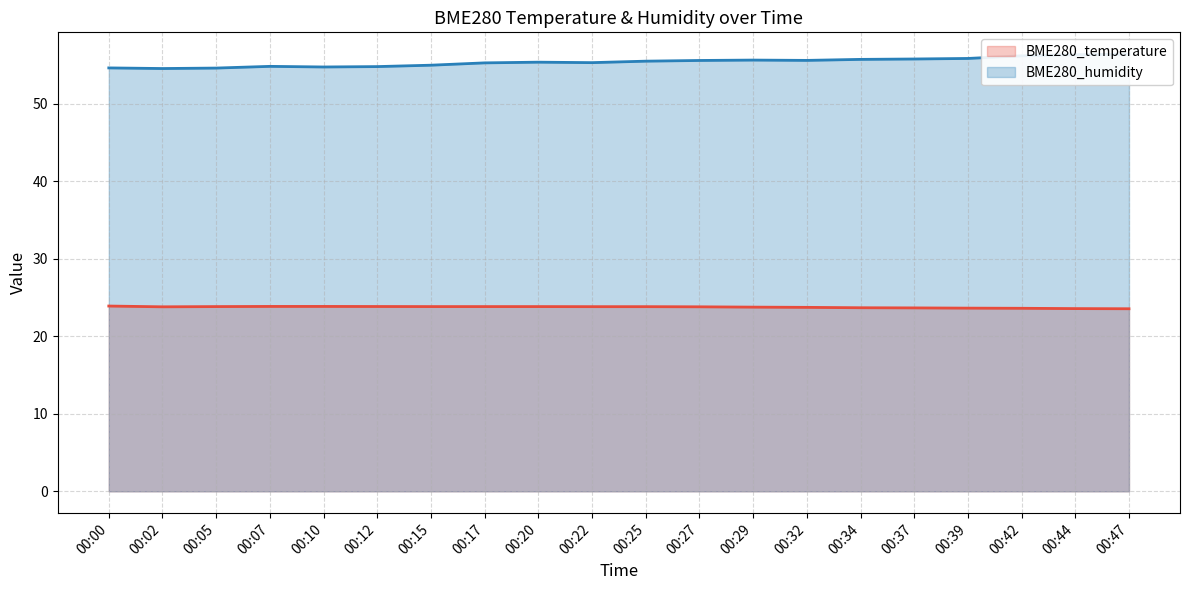

What is the difference between the maximum and minimum values in the BME280_temperature series?

0.3